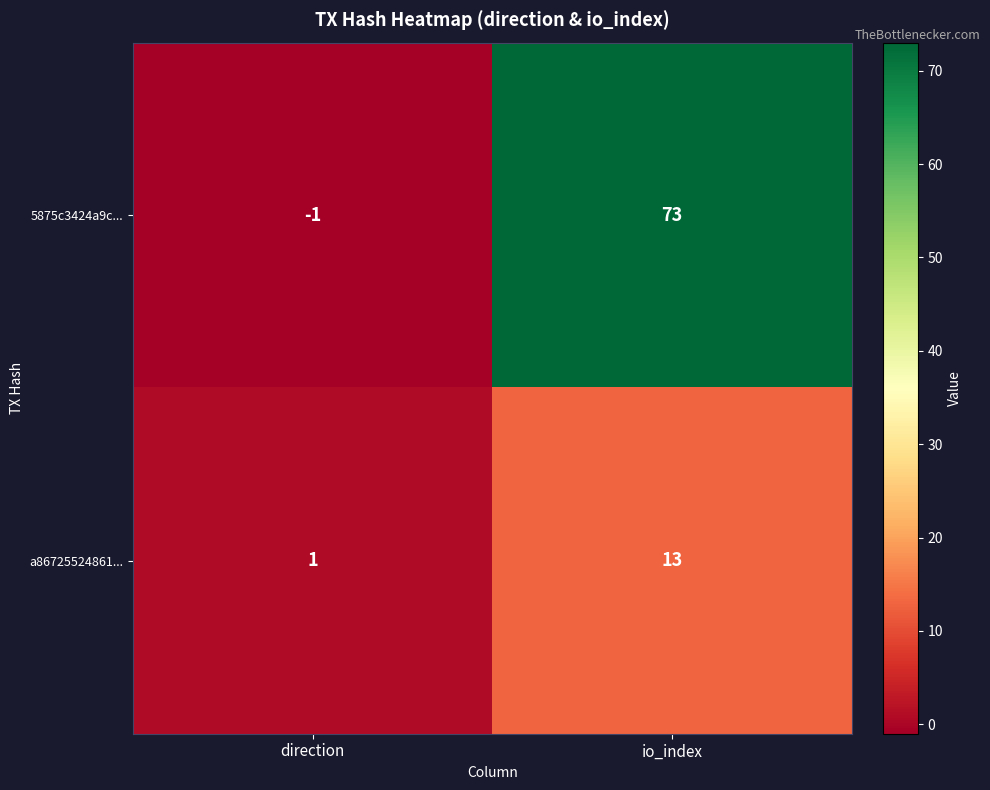

At which label is a86725524861... closest to 7?

direction